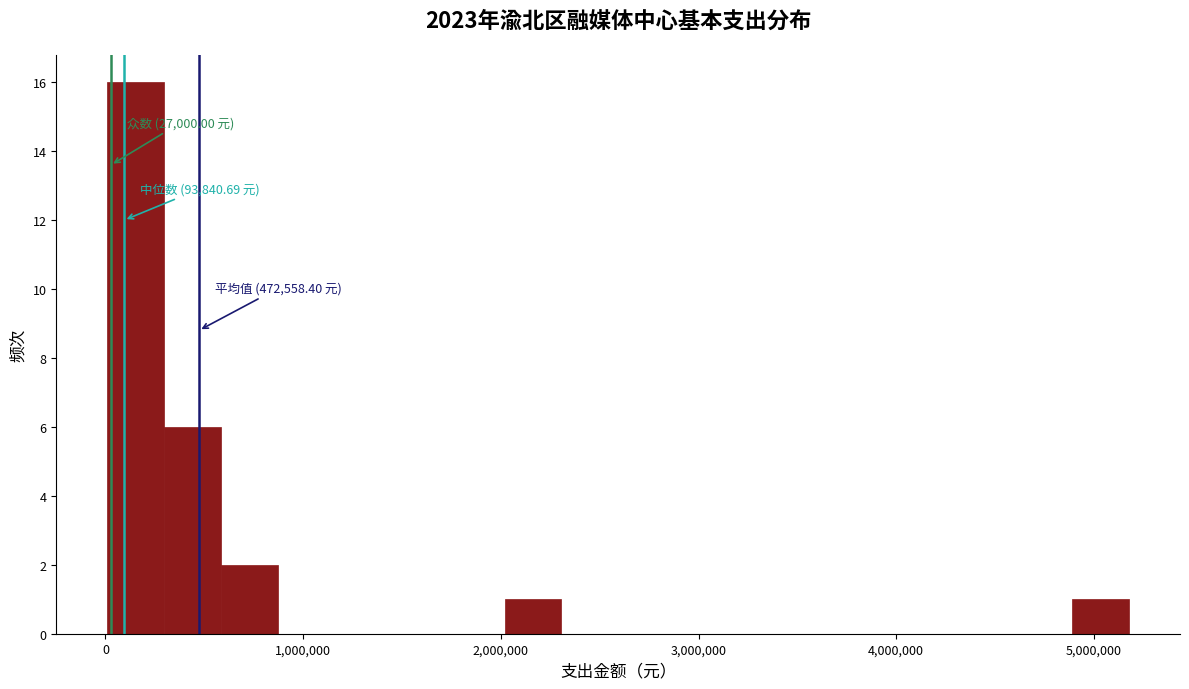

Around what value on the x-axis is the tallest bar? Give the approximate position of its centre, as read against the axis.

200000